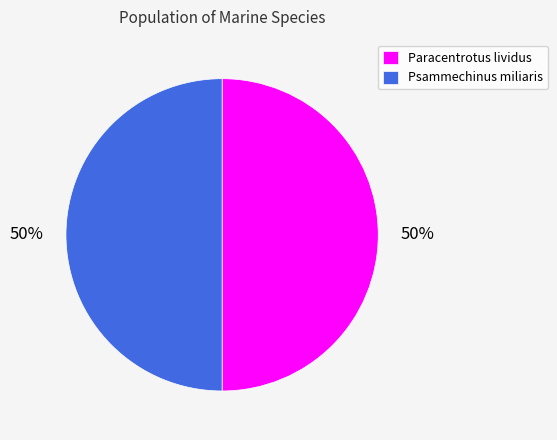

To the nearest percent, what is the average slice percentage?

50%